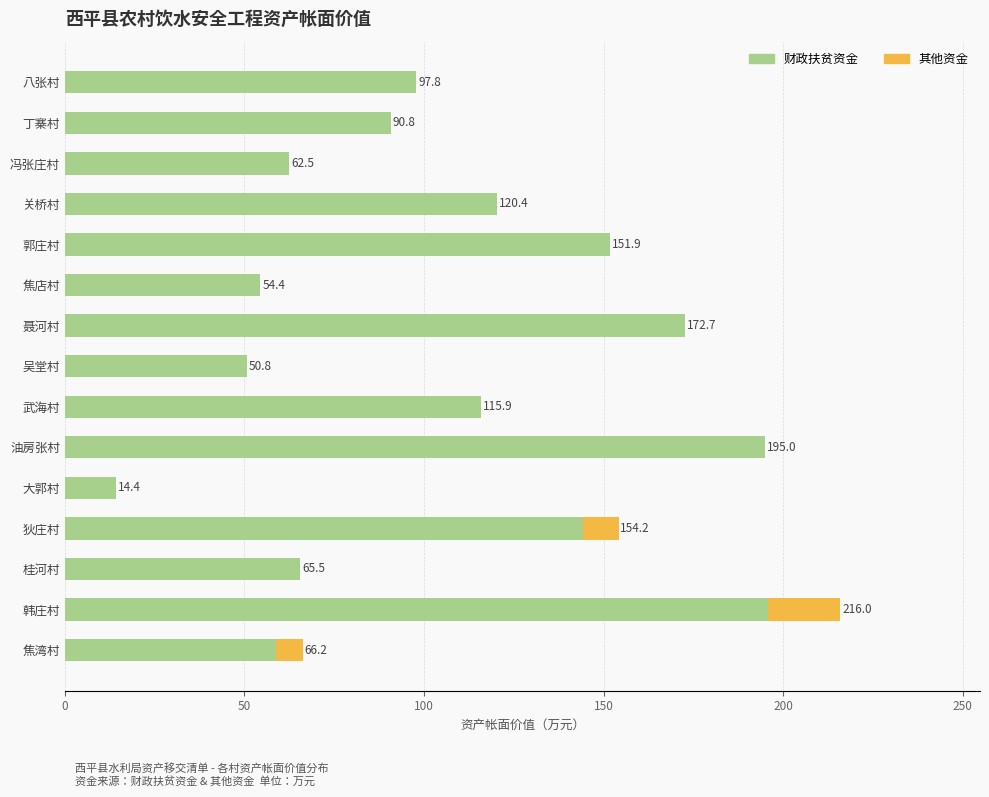

At which category is the sum across all series the highest?

韩庄村